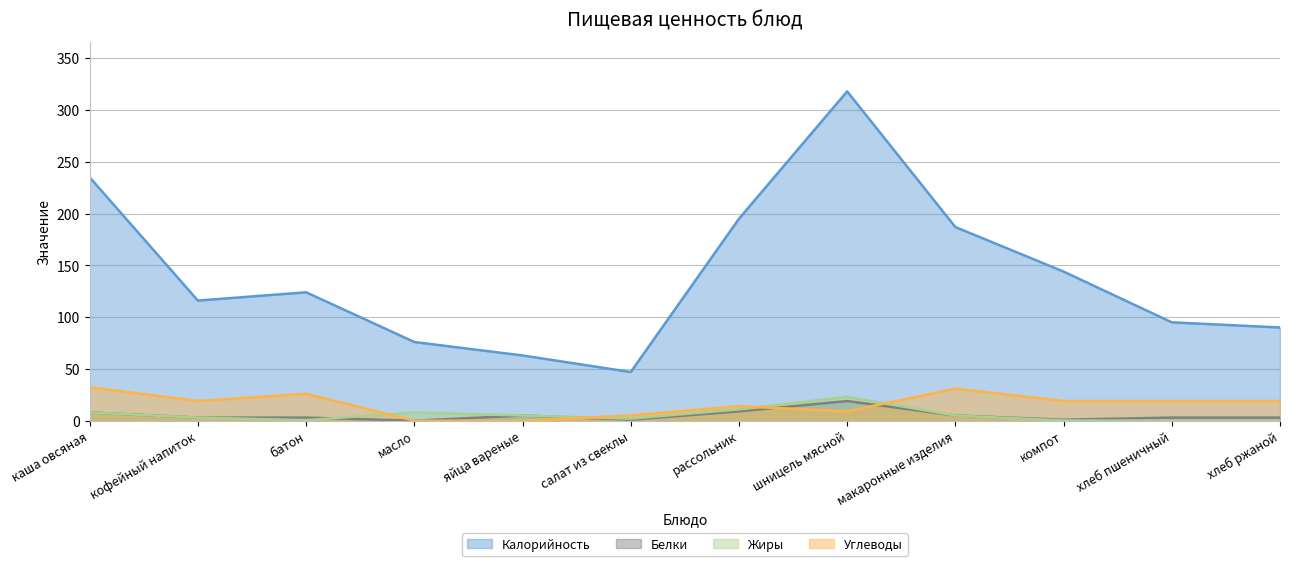

How many values in Жиры are above zero?

10